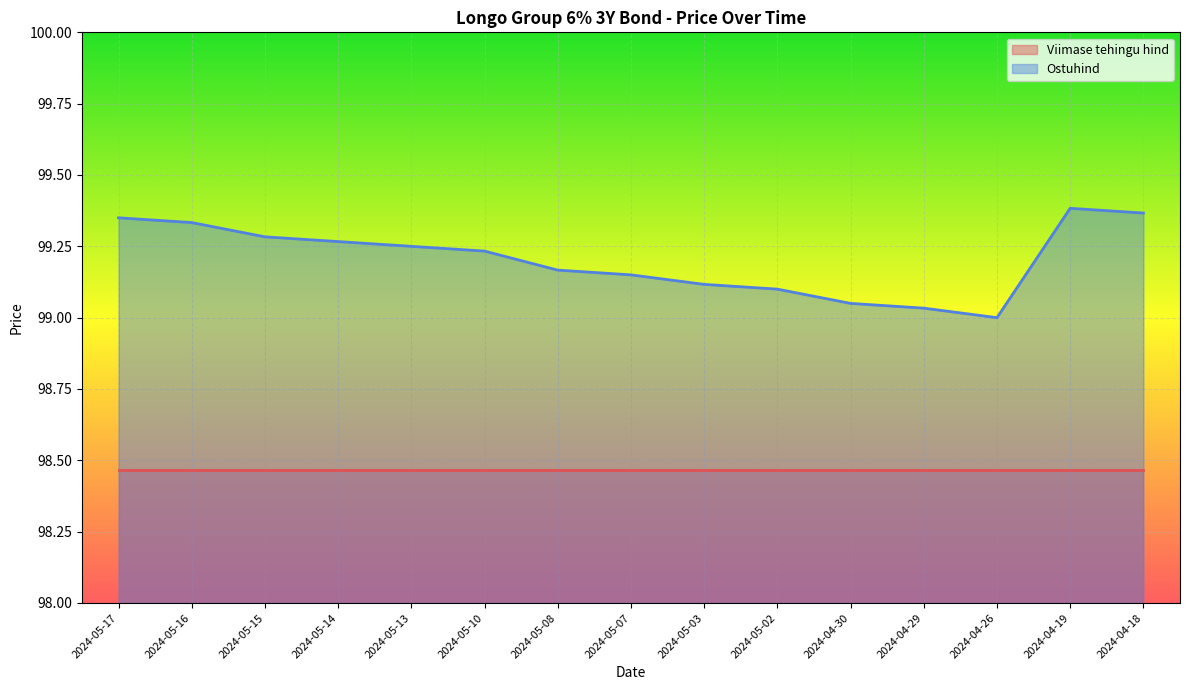

How many values exceed 99?

14